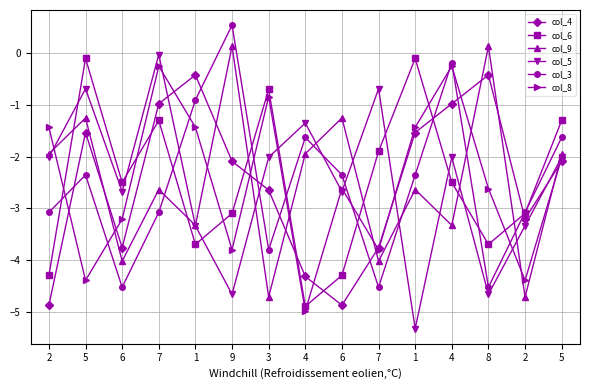

What are all the series names shown in the legend?

col_4, col_6, col_9, col_5, col_3, col_8